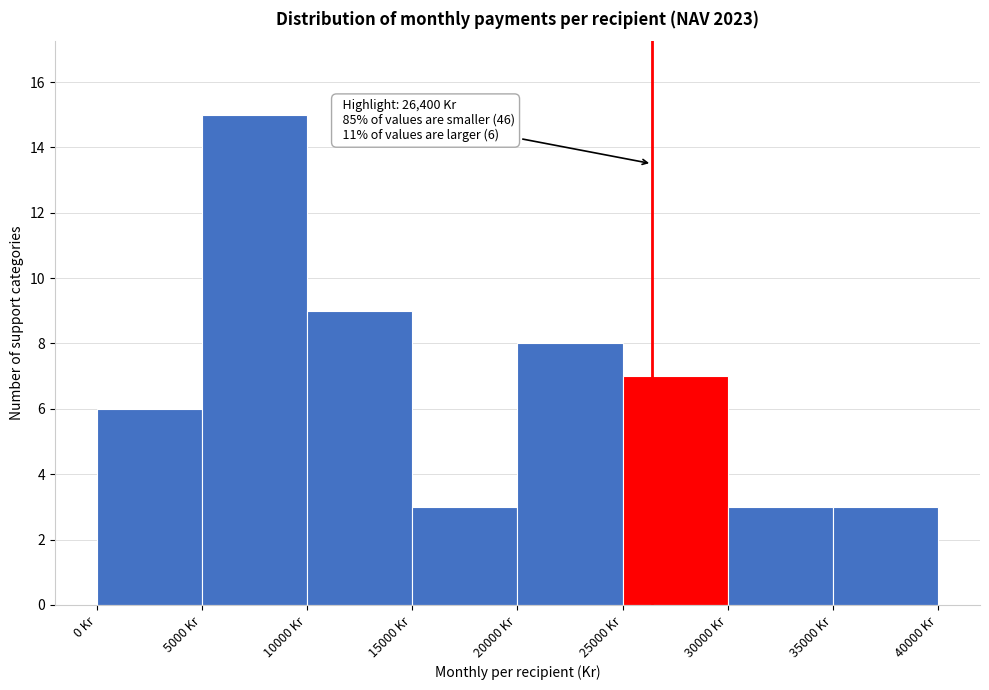

Which range on the x-axis has the tallest bar?

5000 to 10000